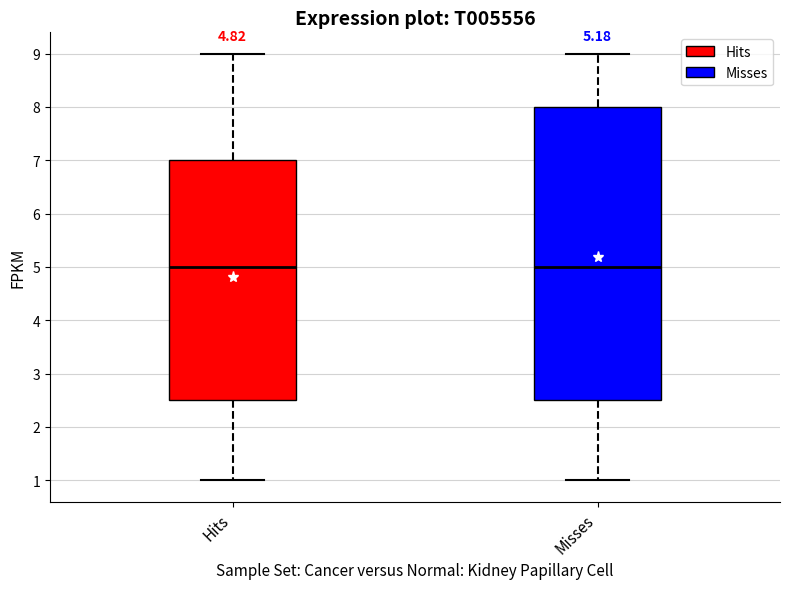

Which box is the tallest, from its lower edge to its upper edge?

Misses